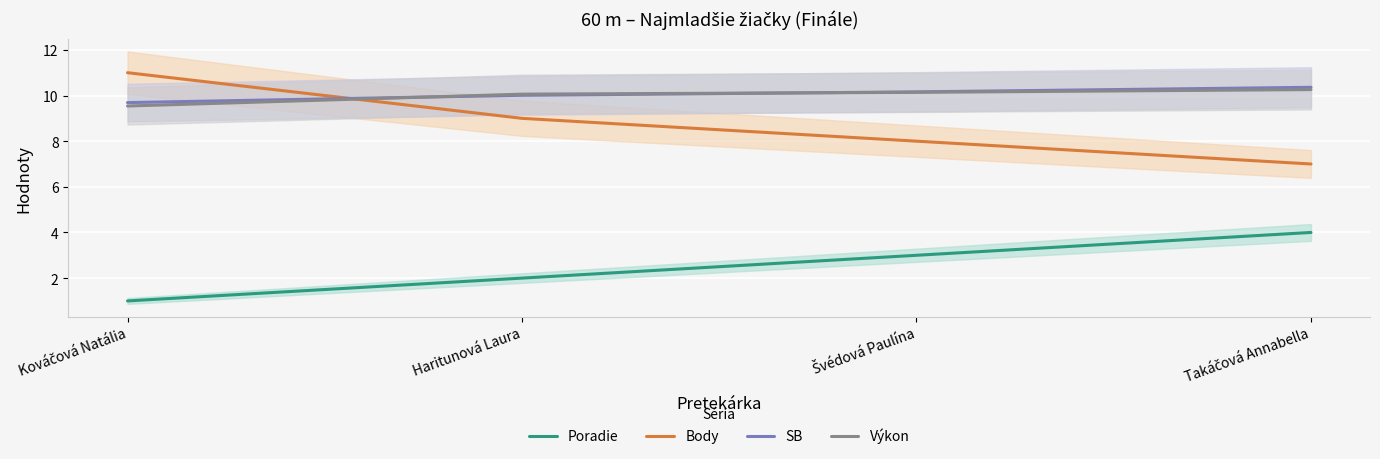

At which category is the sum across all series the highest?

Takáčová Annabella